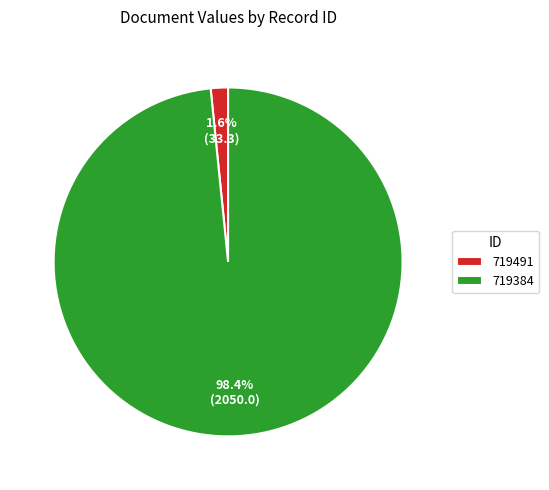

Is there a majority slice in this chart?

Yes